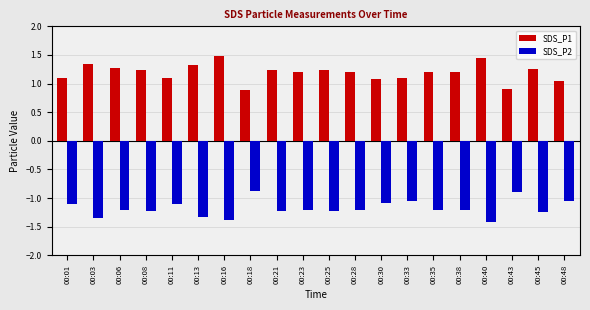

Rank the series by their maximum value, from highest to lowest.

SDS_P1, SDS_P2